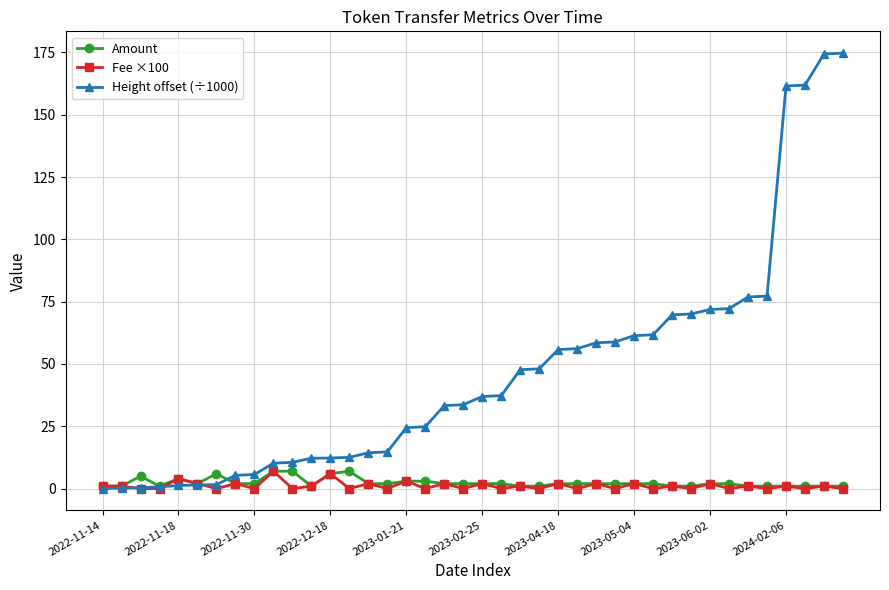

Which series has the widest spread of values?

Height offset (÷1000)